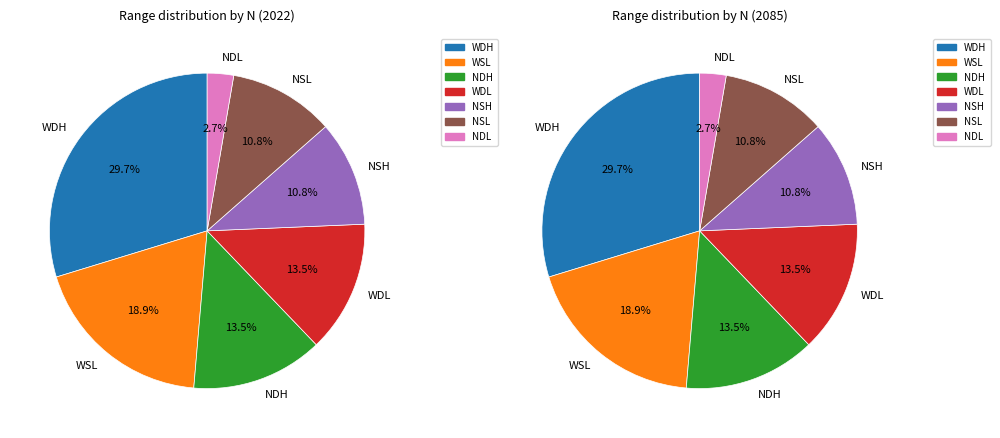

How much of the chart is everything except NSL?

89.2%